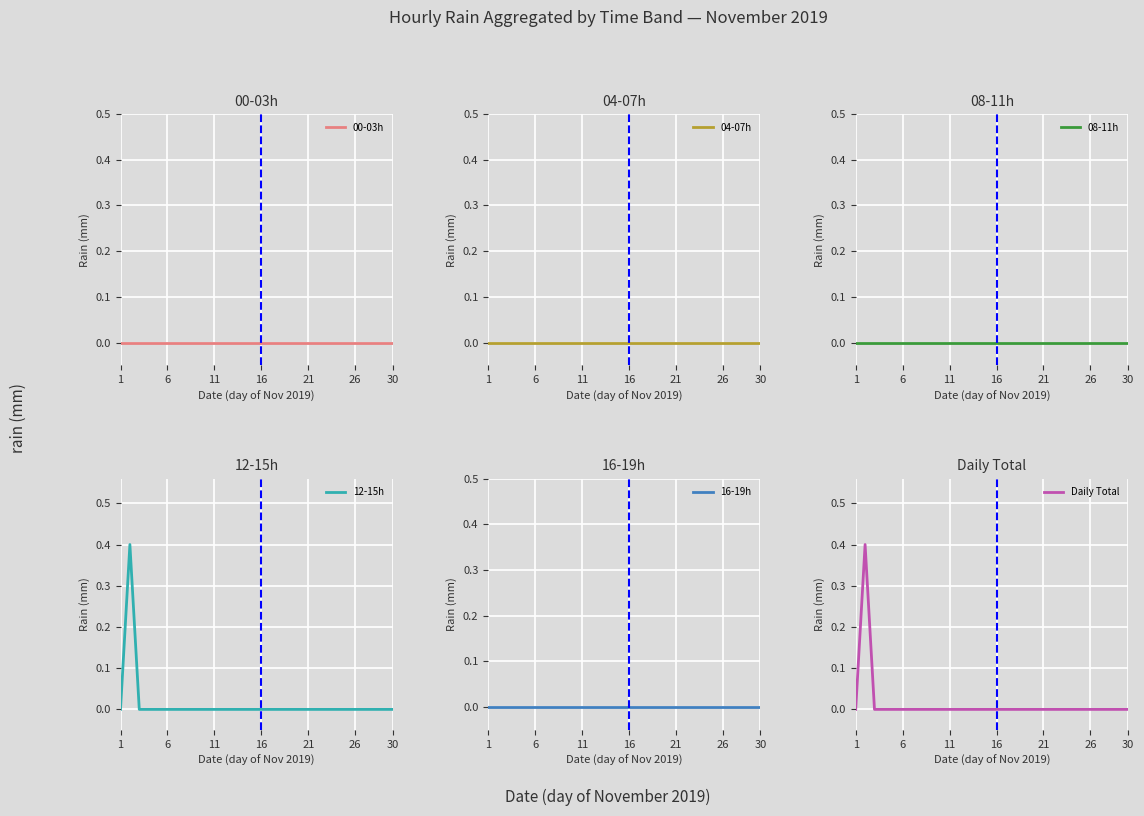

At which label is Daily Total closest to 0?

1